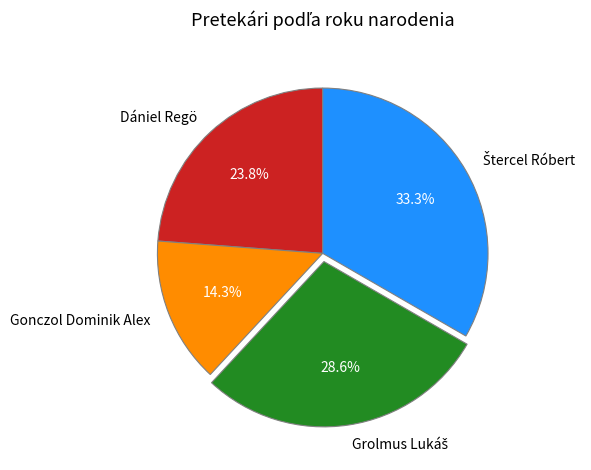

How many slices are in this pie chart?

4